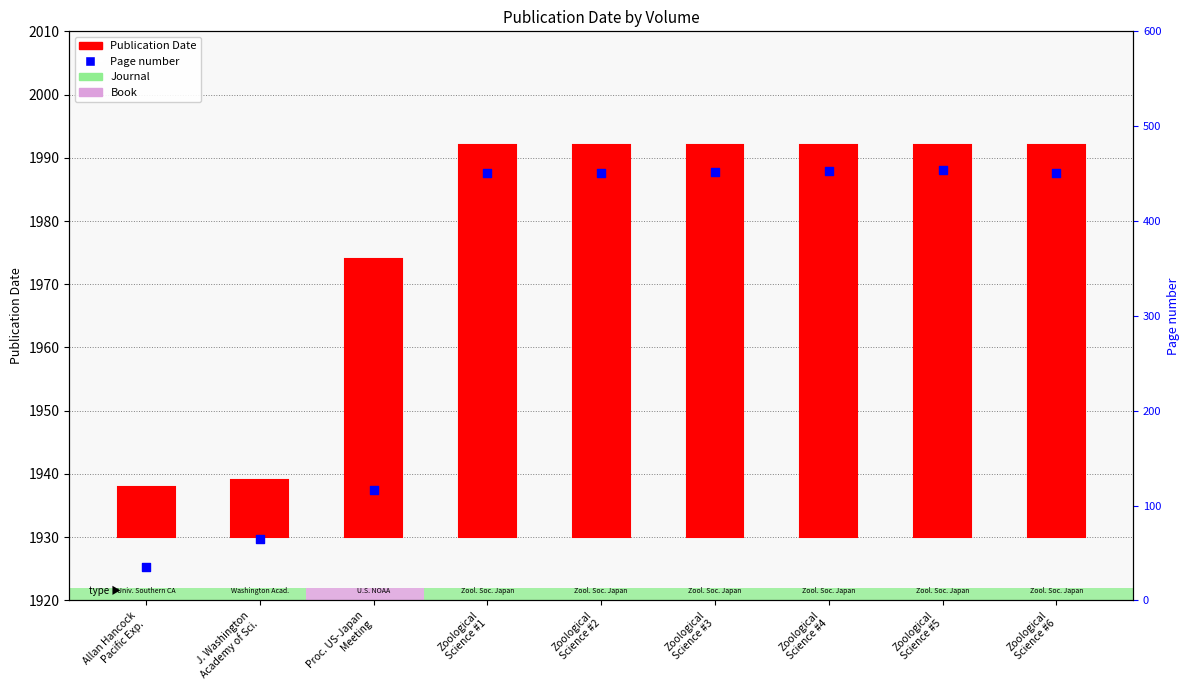

What are all the series names shown in the legend?

Publication Date, Page number